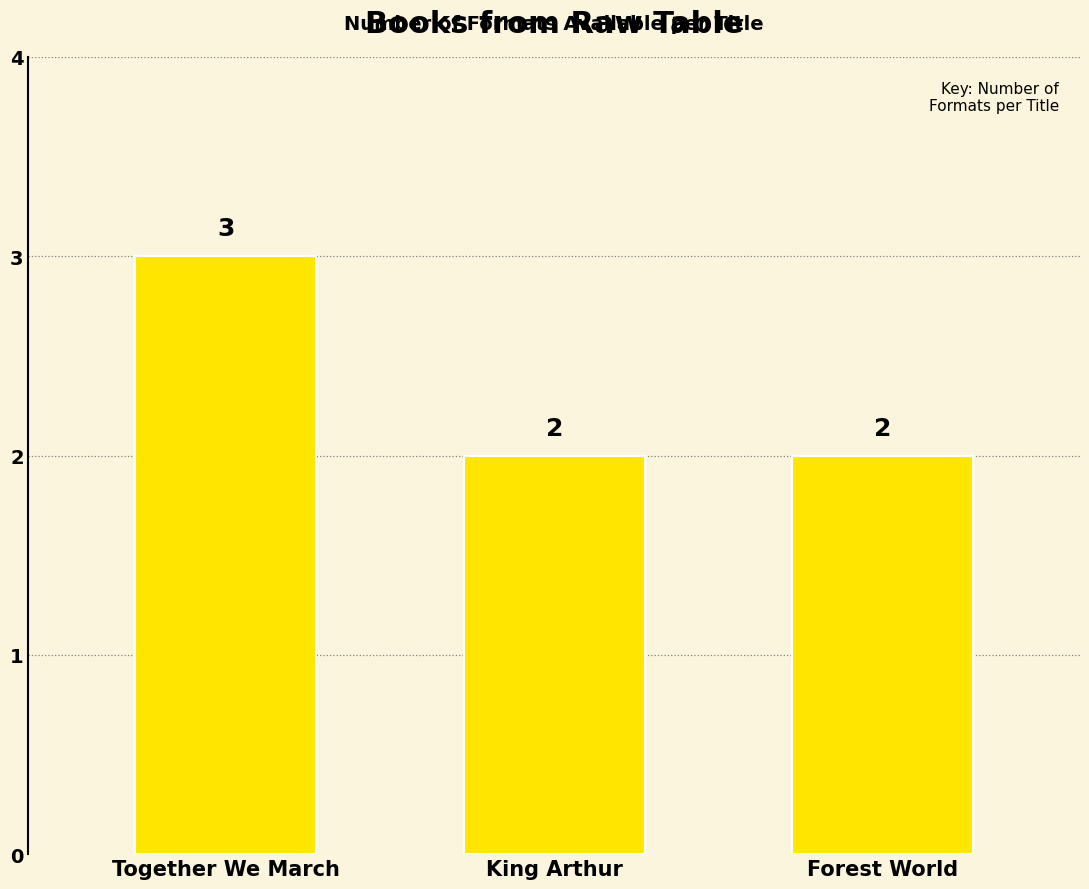

Count the values in the range 2 to 3.

3